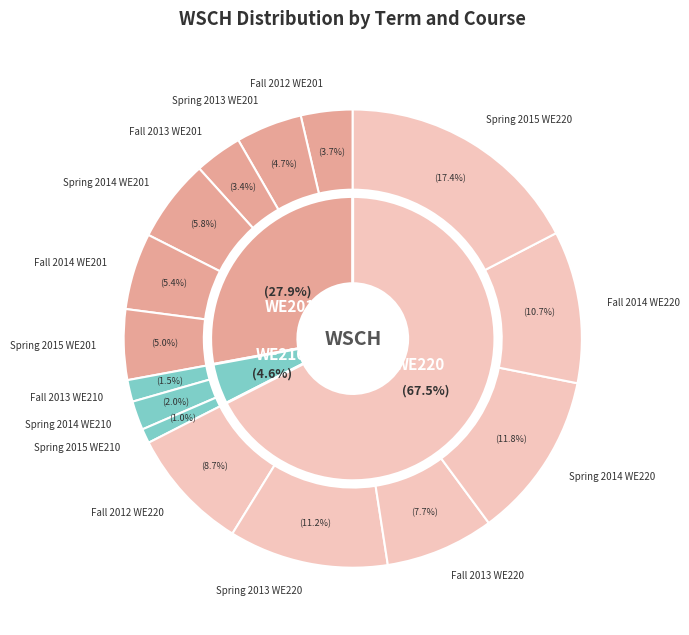

How many slices are in this pie chart?

15